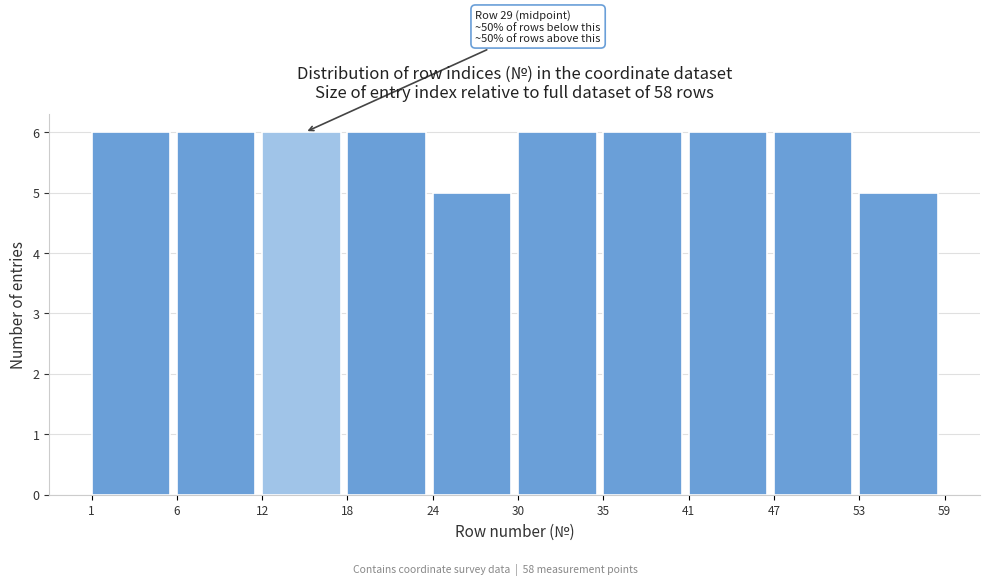

Reading right to left, what are all the values shown in this chart?

5	6	6	6	6	5	6	6	6	6